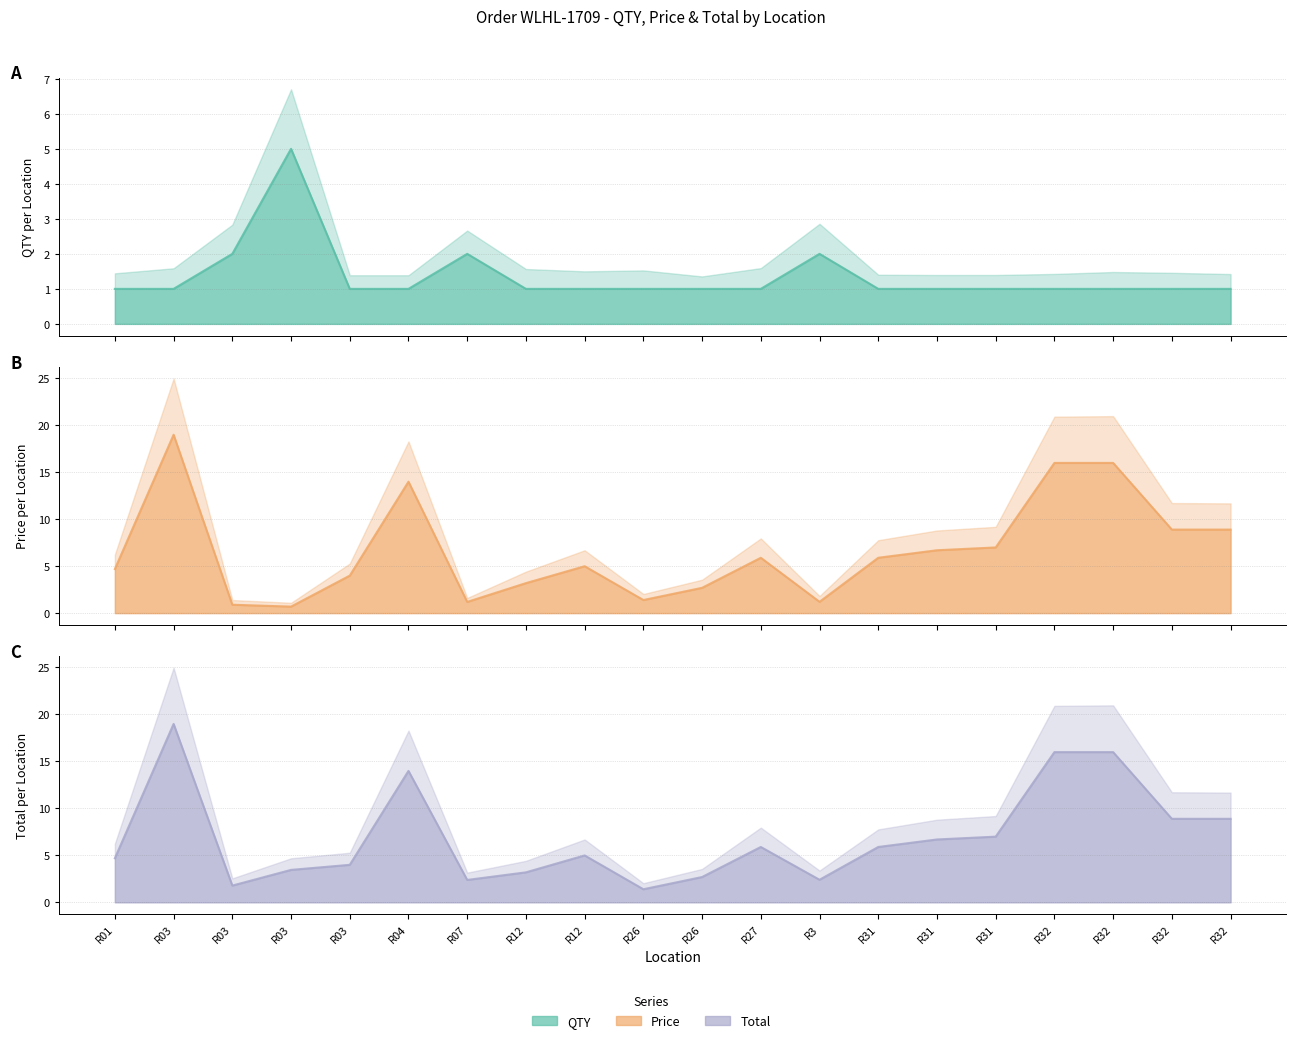

What is the smallest value displayed?

0.7